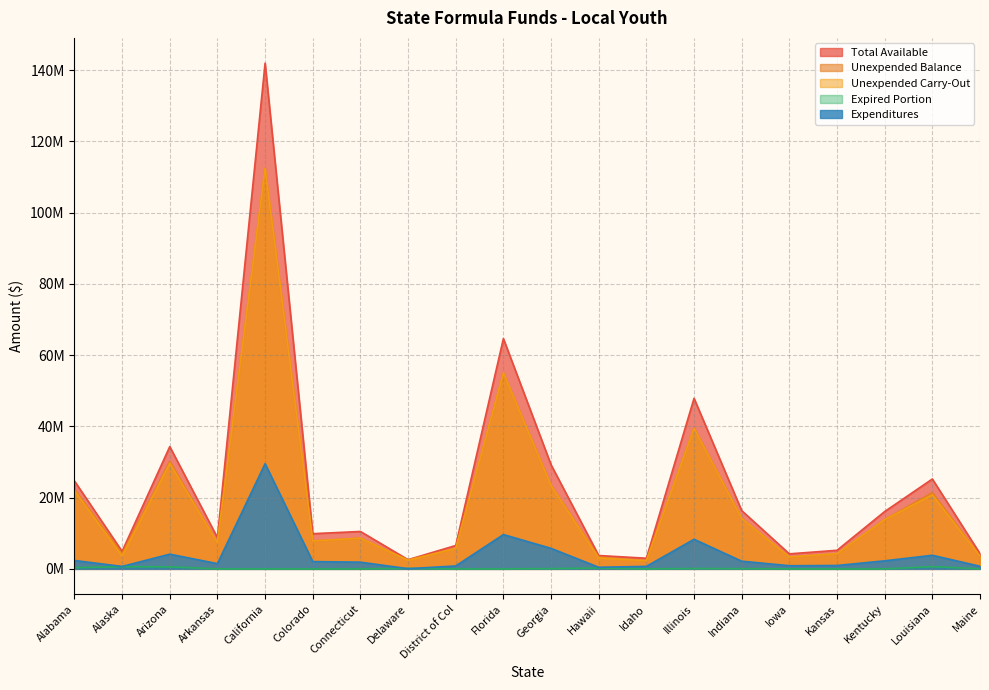

True or false: Total Available and Expenditures intersect in this chart.

False